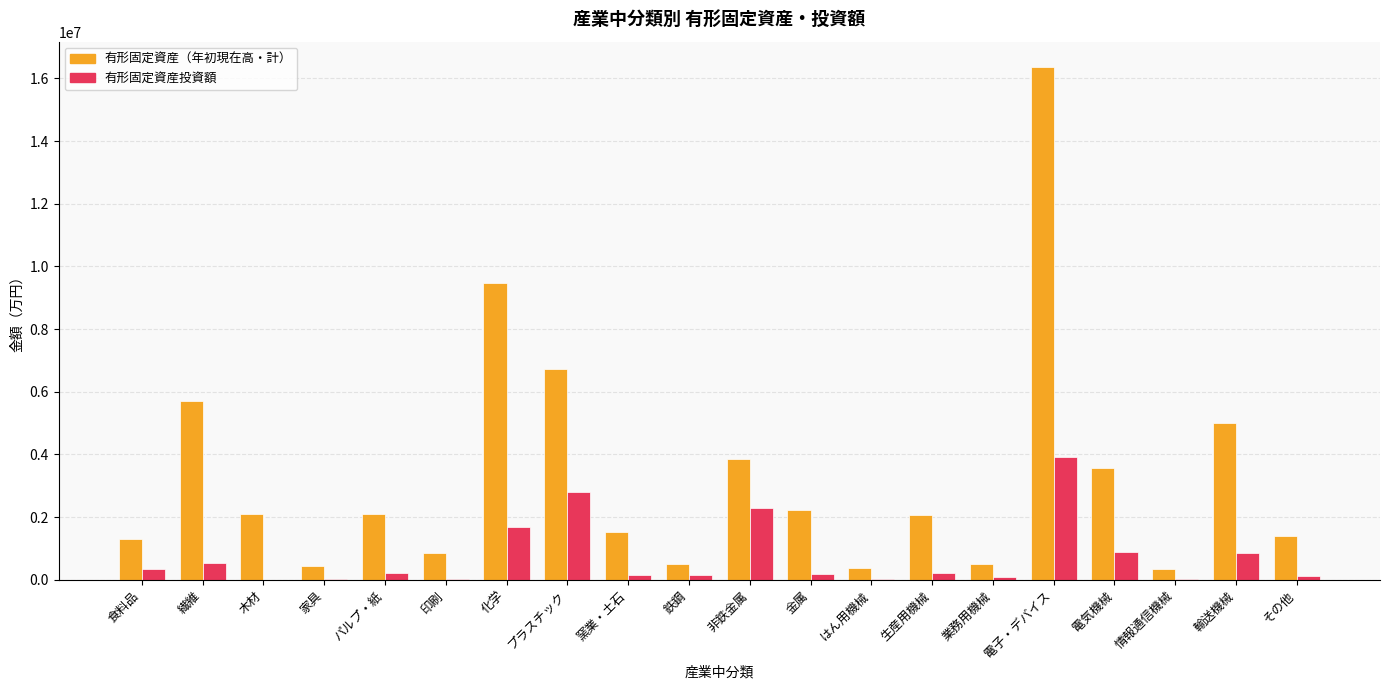

Are the bars grouped side by side (vs. stacked)?

Yes